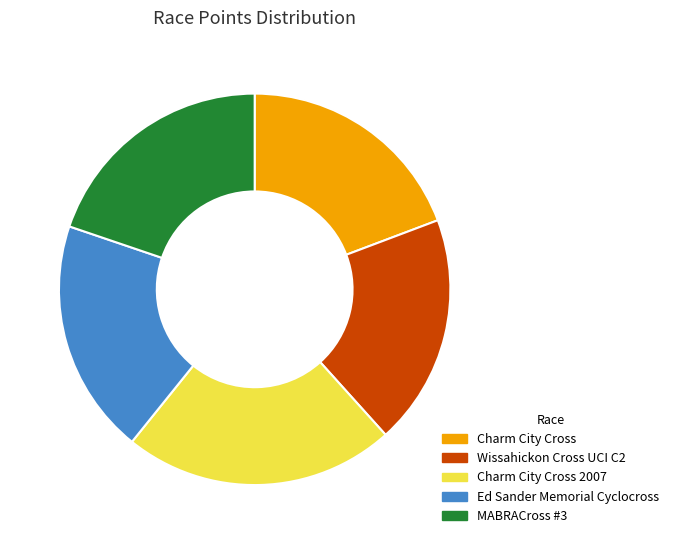

Approximately how many times larger is the value at Charm City Cross compared to Wissahickon Cross UCI C2?

1.0